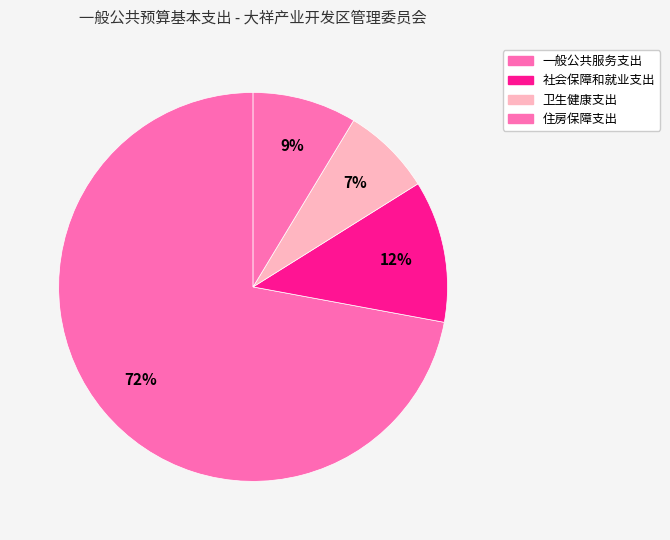

Count the number of slices in the pie.

4